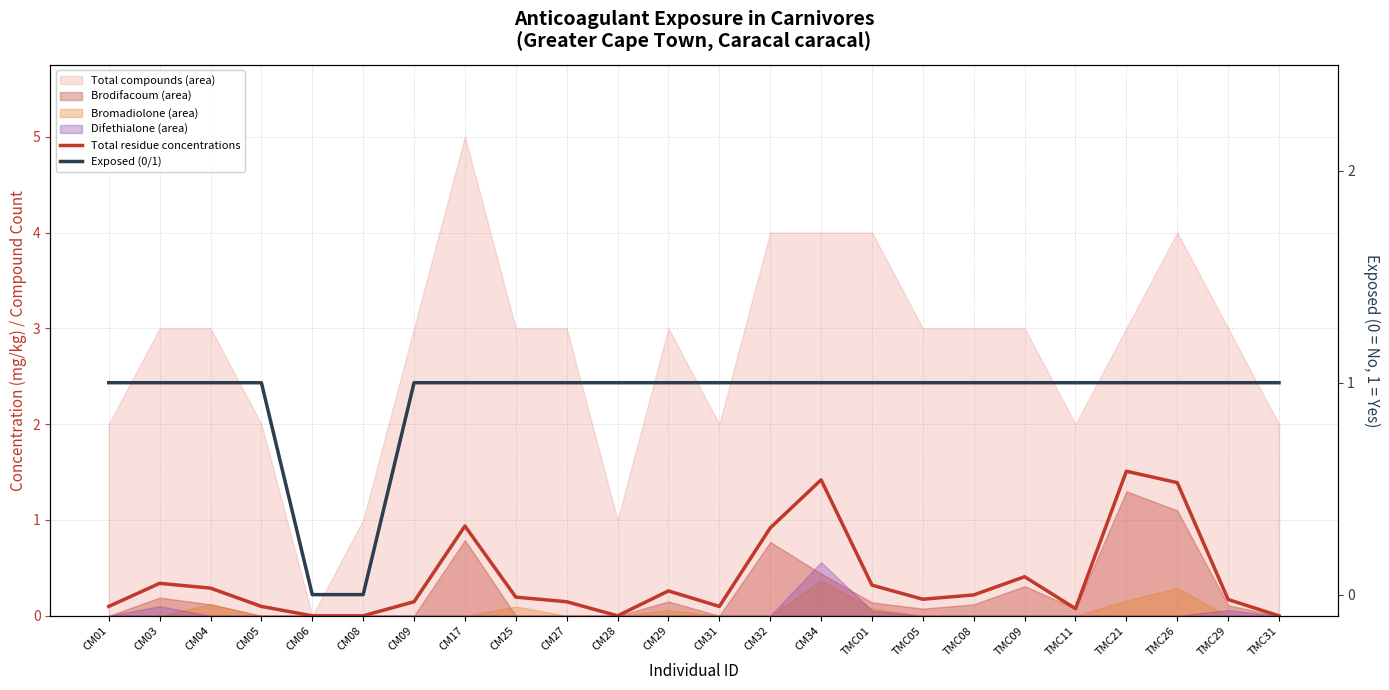

What is the approximate value of Total residue concentrations at CM25?

0.2